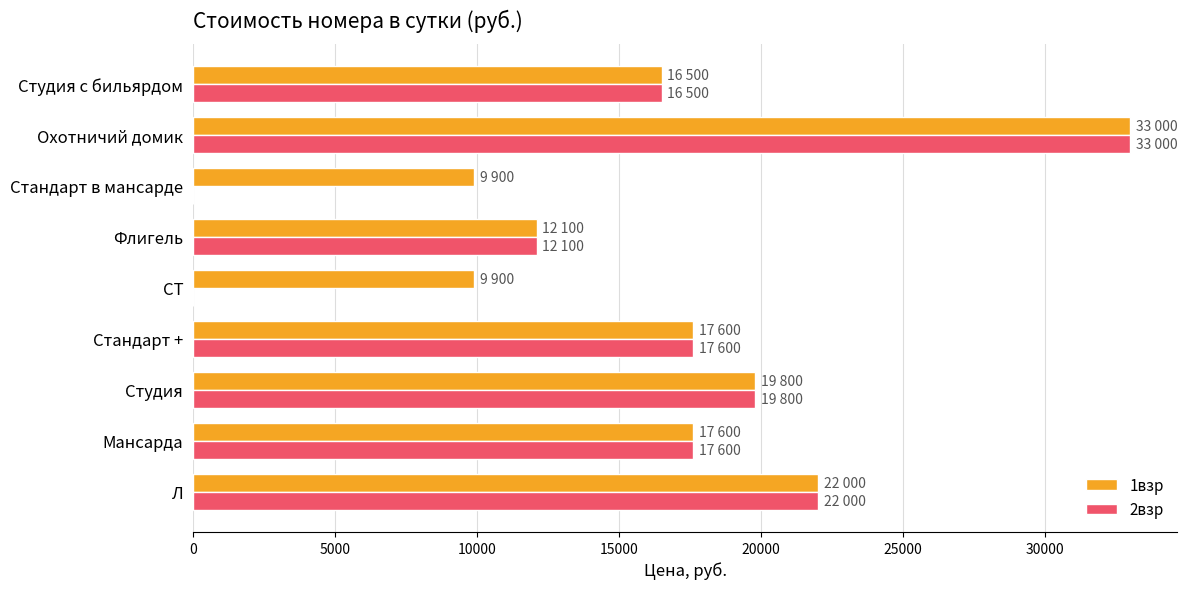

Which series has the largest total across all categories?

1взр